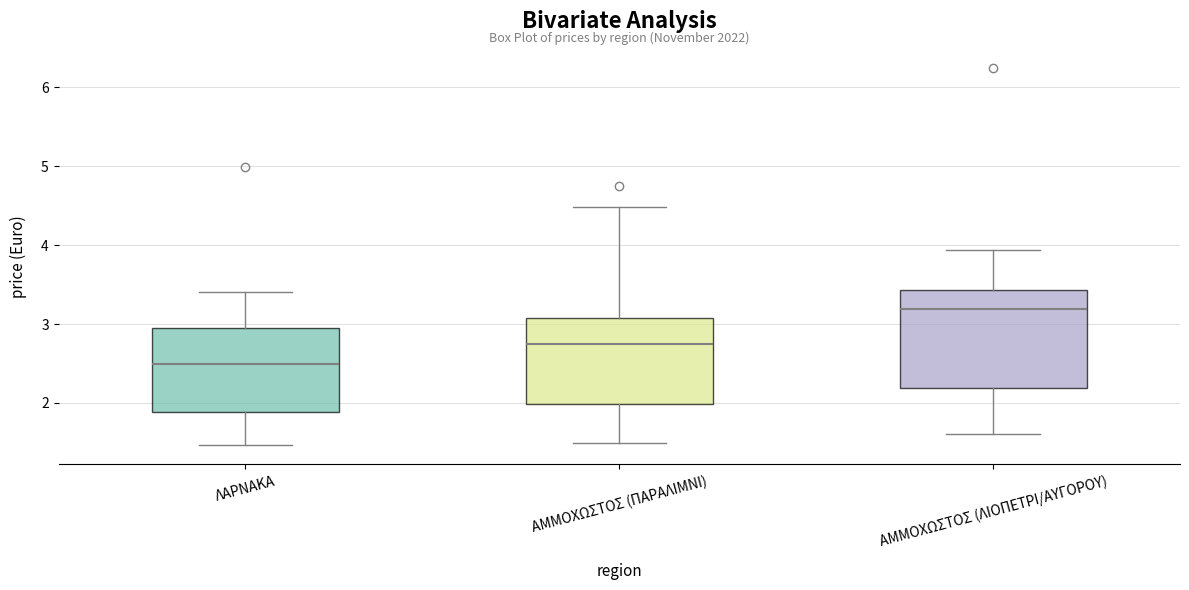

Reading left to right, read every box against the y-axis: the position of its median line, the range the box covers, and the ends of its whiskers. The values are not printed on the chart, so give them approximately, as read against the axis.

ΛΑΡΝΑΚΑ: median 2.5, box 1.9 to 3.0, whiskers 1.5 to 3.4
ΑΜΜΟΧΩΣΤΟΣ (ΠΑΡΑΛΙΜΝΙ): median 2.8, box 2.0 to 3.1, whiskers 1.5 to 4.5
ΑΜΜΟΧΩΣΤΟΣ (ΛΙΟΠΕΤΡΙ/ΑΥΓΟΡΟΥ): median 3.2, box 2.2 to 3.4, whiskers 1.6 to 3.9